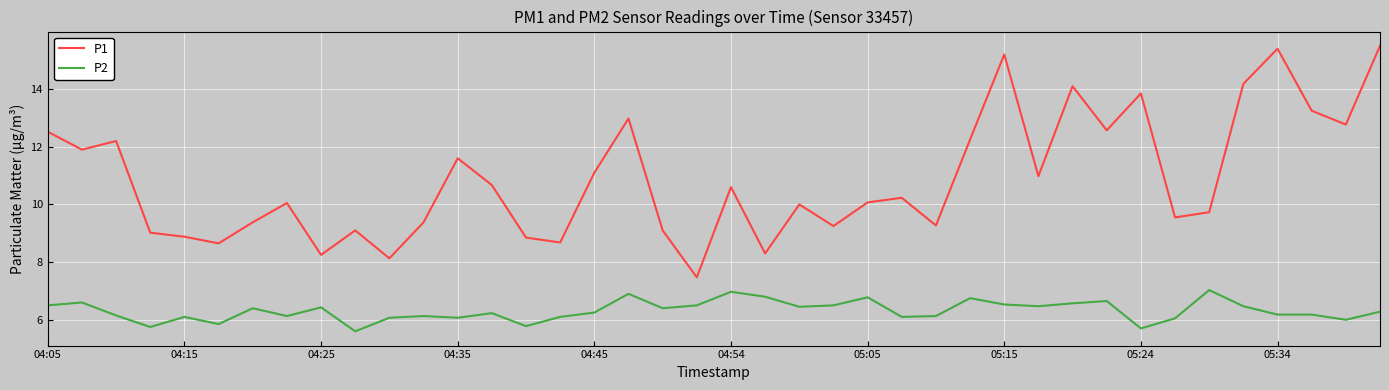

Which series has the largest total across all categories?

P1